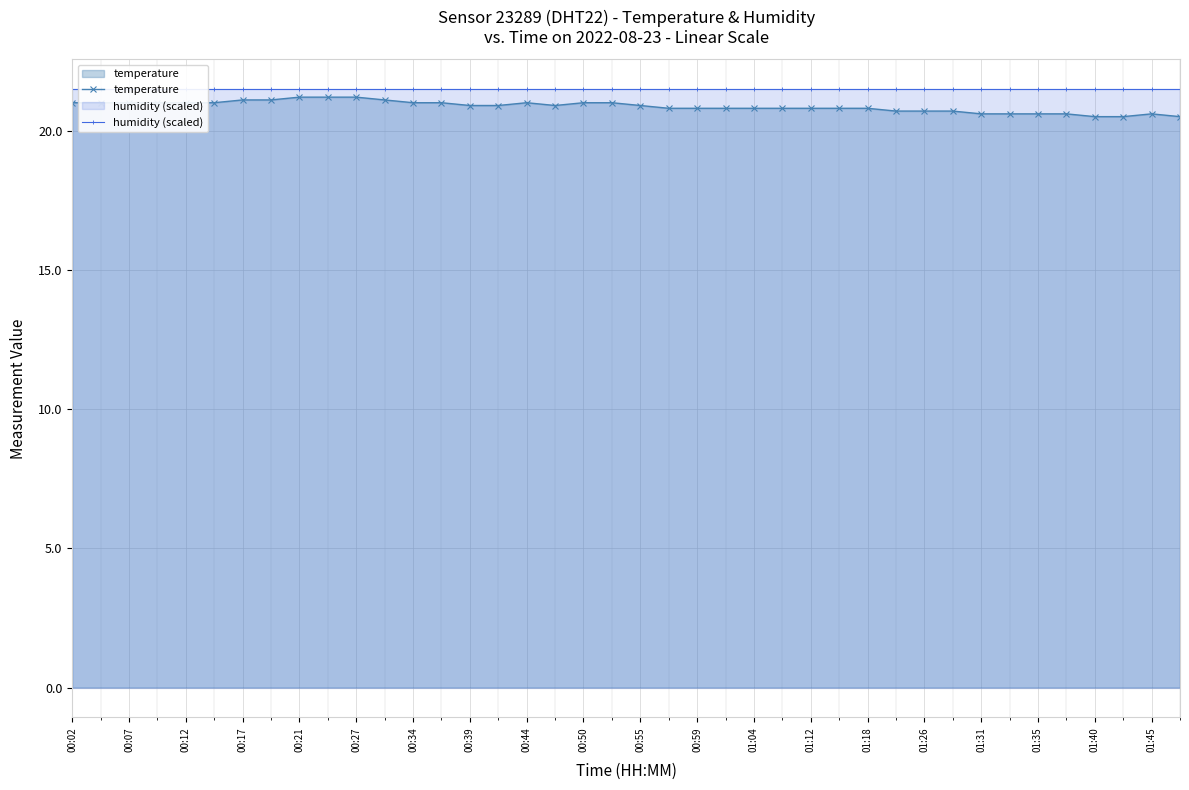

Between 21 and 29, which is larger?

21